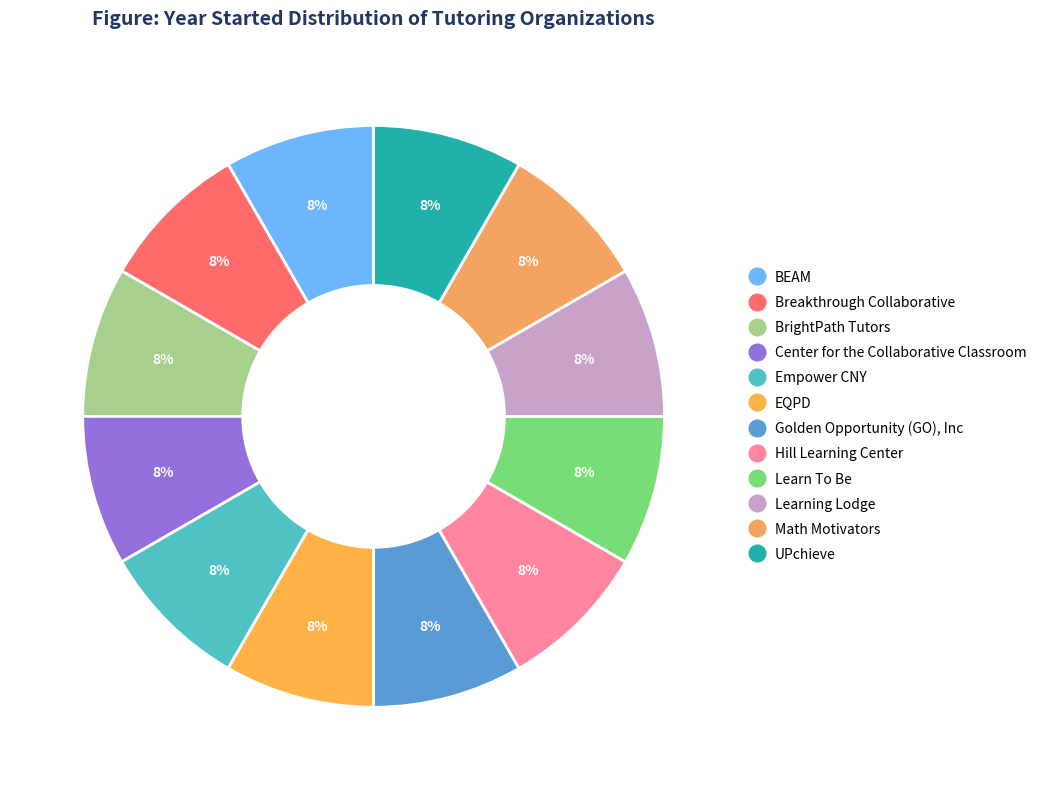

Combined, do Center for the Collaborative Classroom and Golden Opportunity (GO), Inc account for over 50%?

No